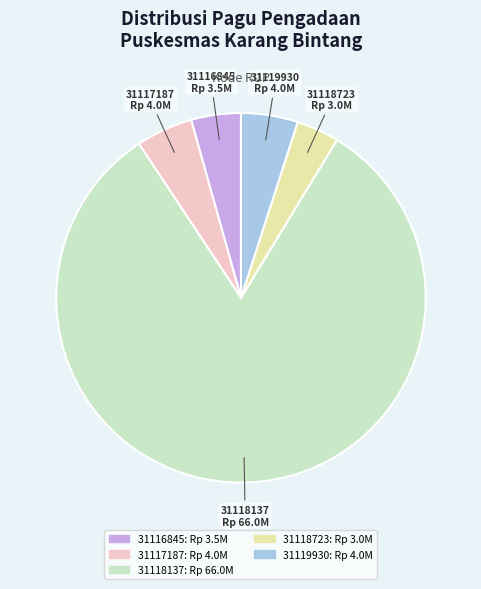

Combined, do 31116845 and 31117187 account for over 50%?

No